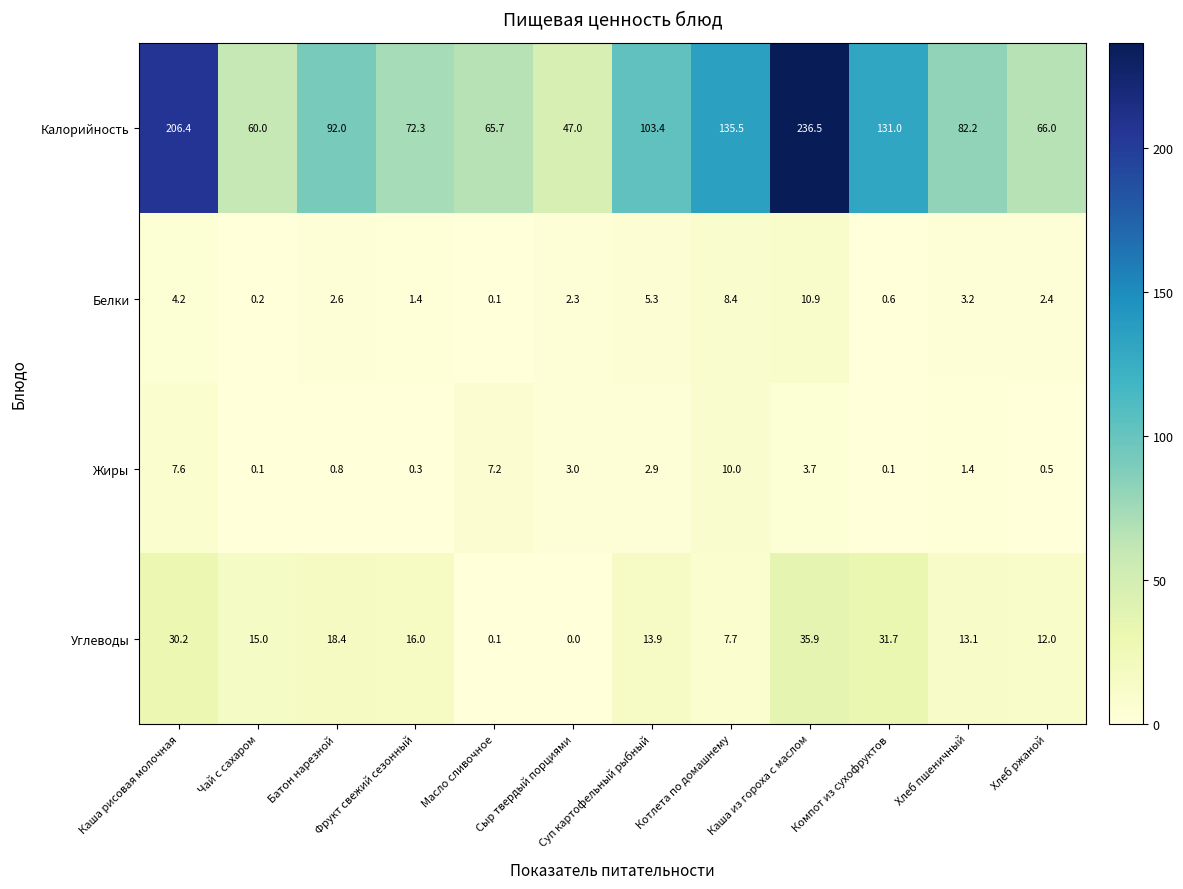

What is the difference between the second highest and second lowest values in the Жиры series?

7.5